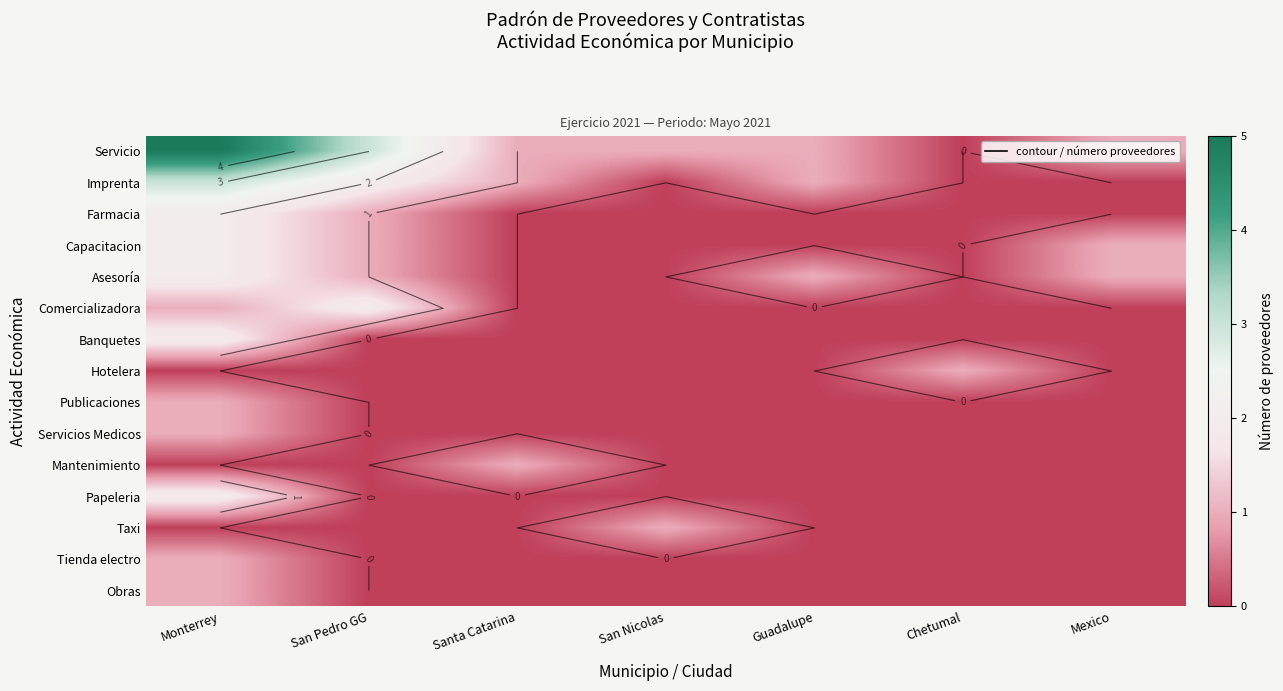

The Publicaciones series shows -1 at Guadalupe. True or false?

False